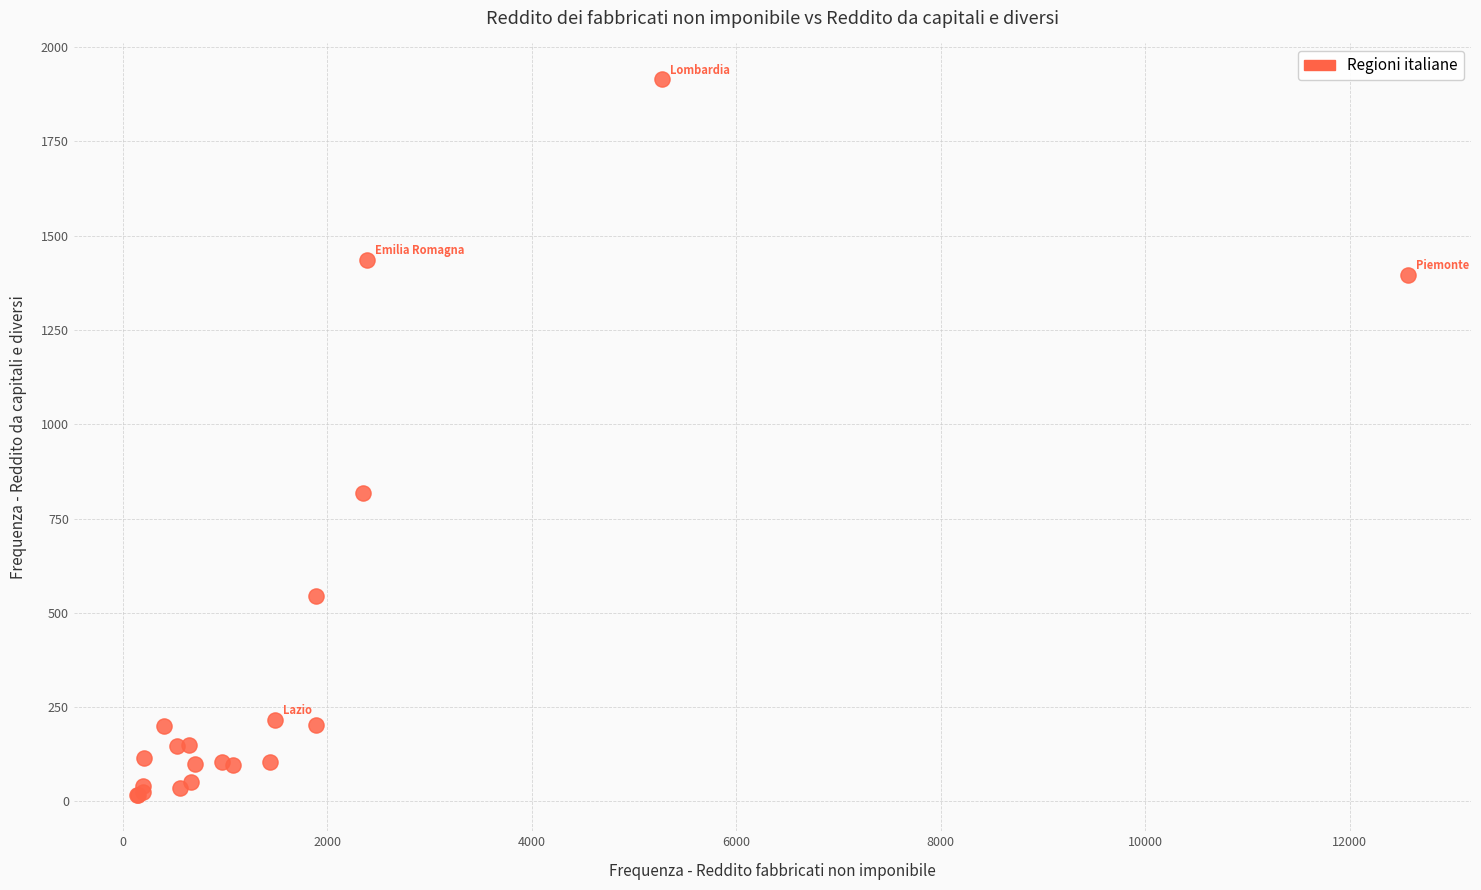

What Y value in the scatter plot is closest to 965?

818